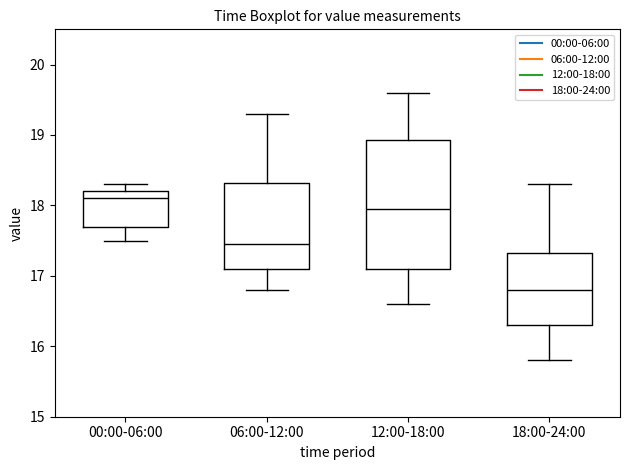

Which box is the tallest, from its lower edge to its upper edge?

12:00-18:00